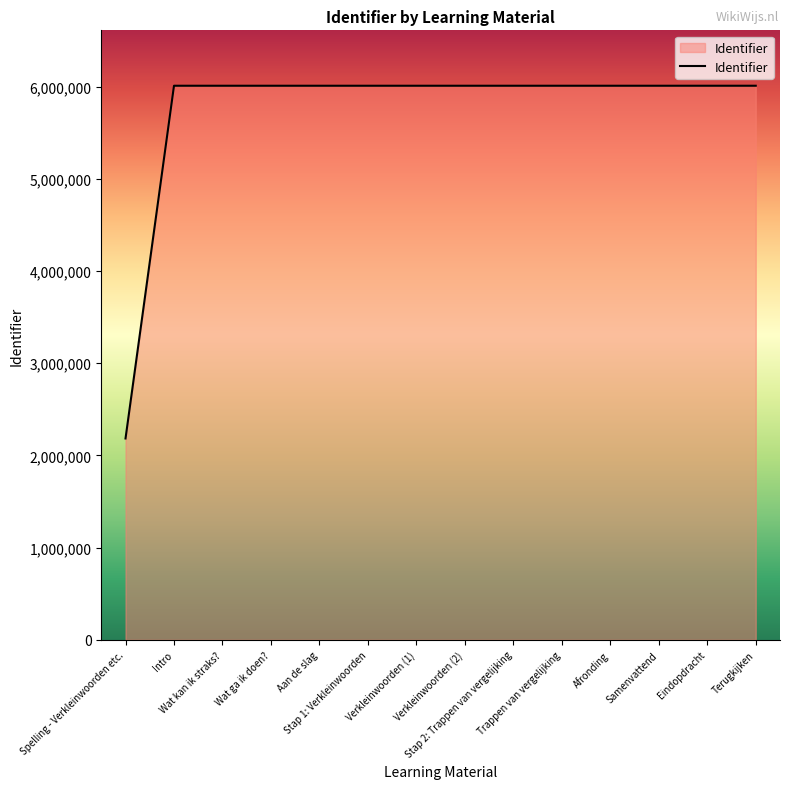

How many values are below 6009492?

7